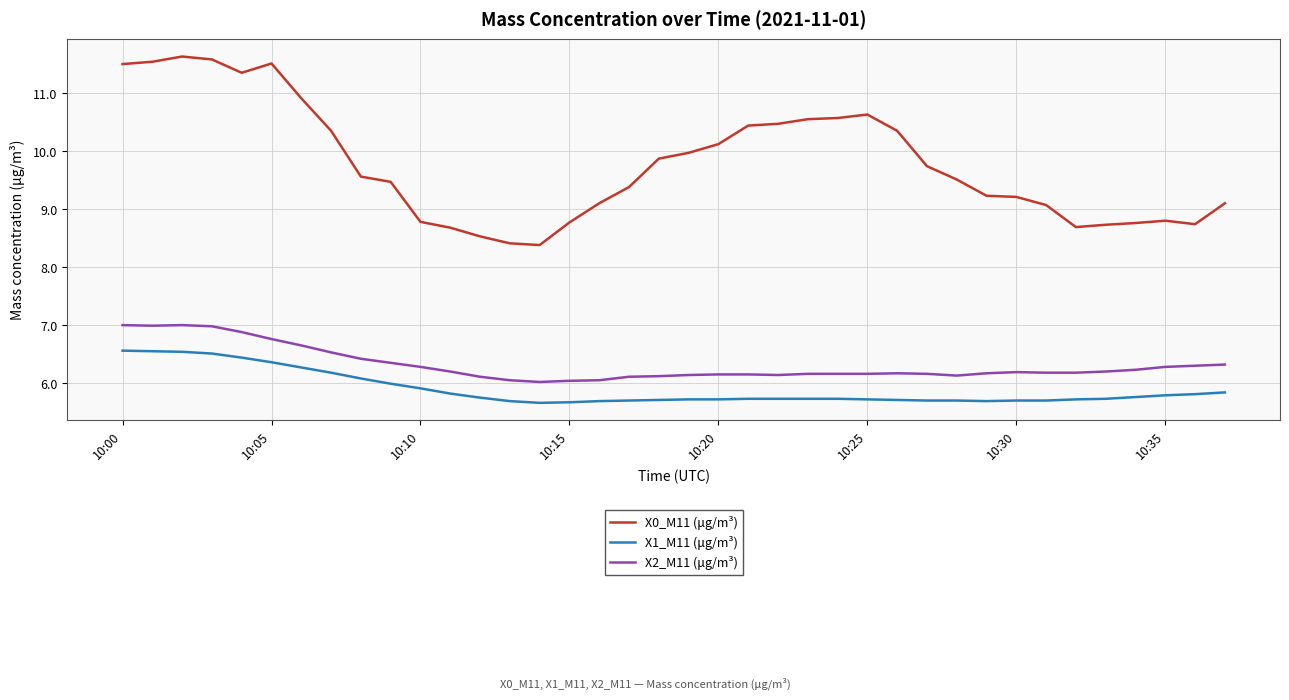

What are all the series names shown in the legend?

X0_M11 (μg/m³), X1_M11 (μg/m³), X2_M11 (μg/m³)